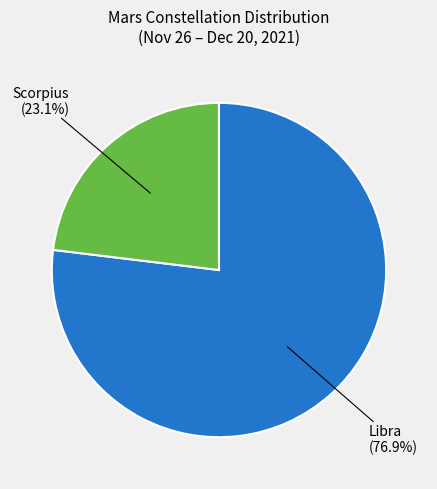

Which category has the biggest portion of the pie?

Libra